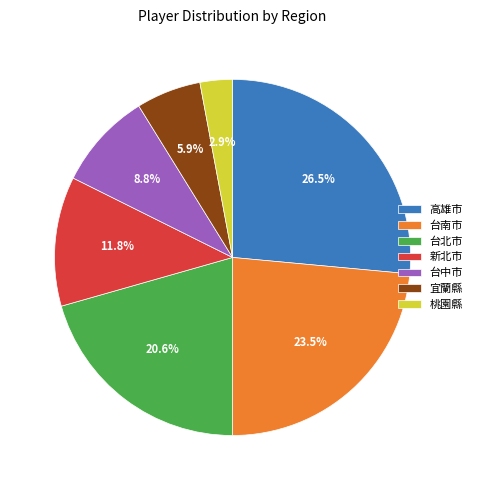

Is it true that 台中市 is 9% of the pie?

True